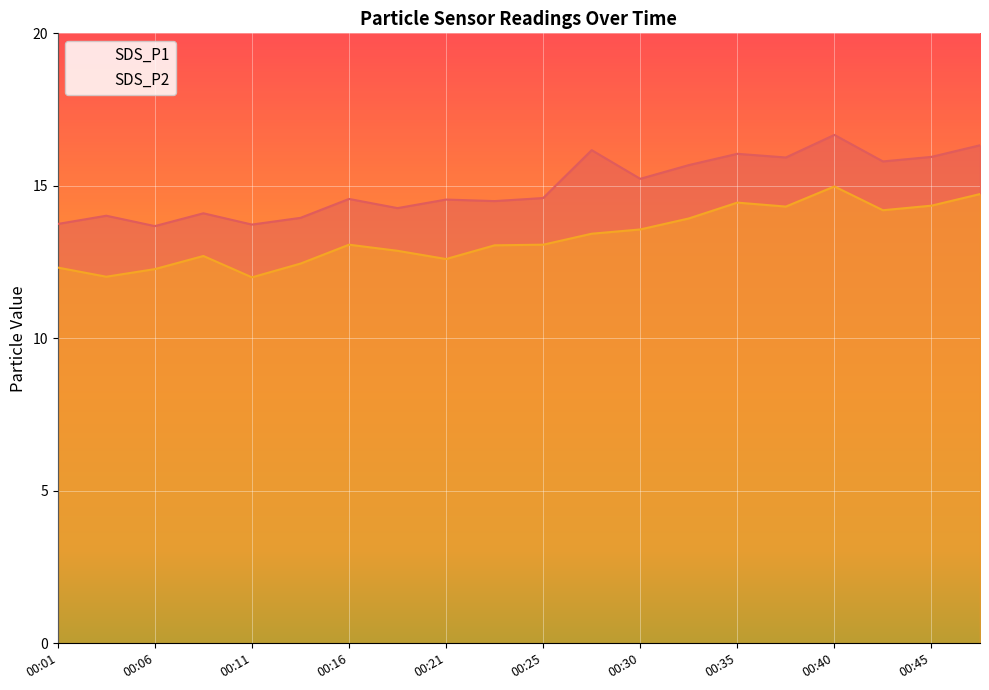

Where is SDS_P1 nearest to the value 15?

00:30